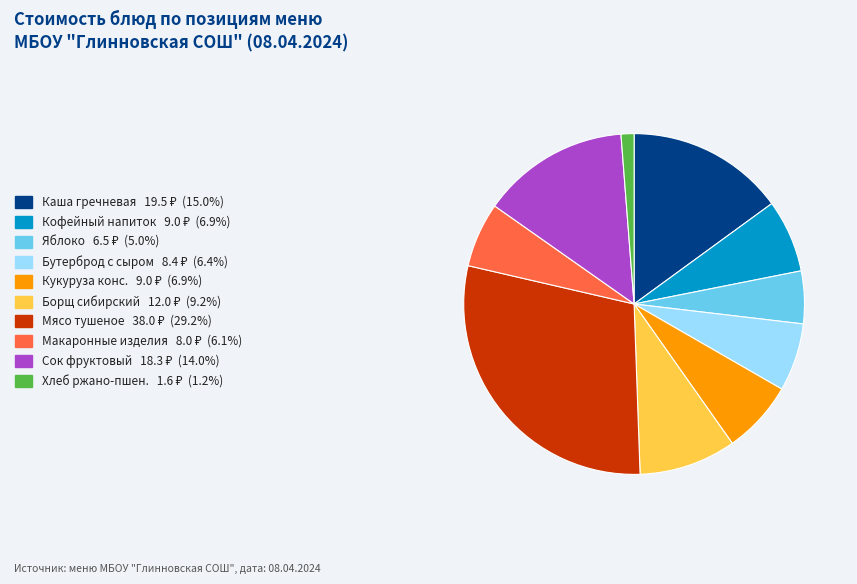

Is there any slice that represents more than half of the pie?

No